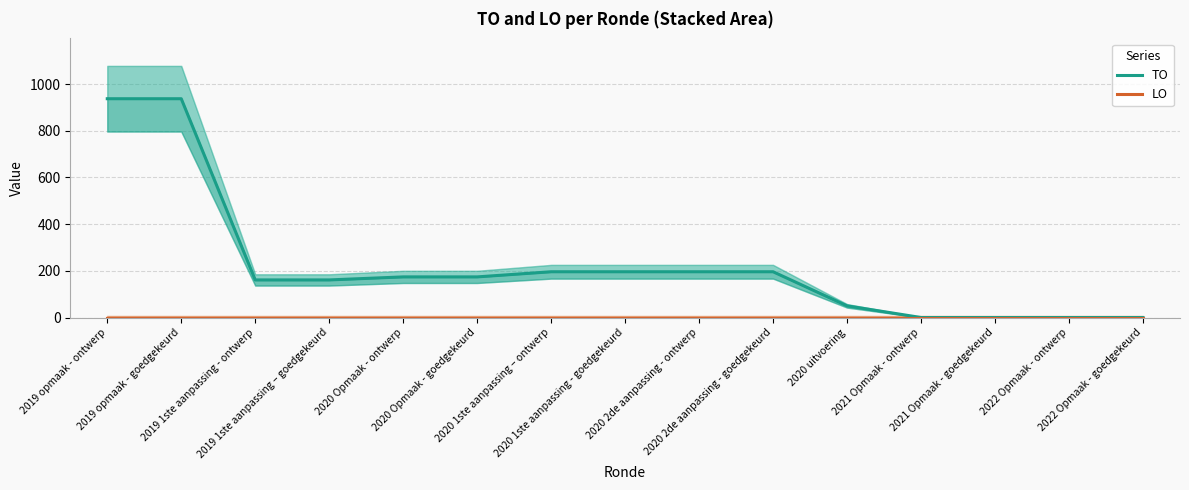

Rank the series by their maximum value, from highest to lowest.

TO, LO